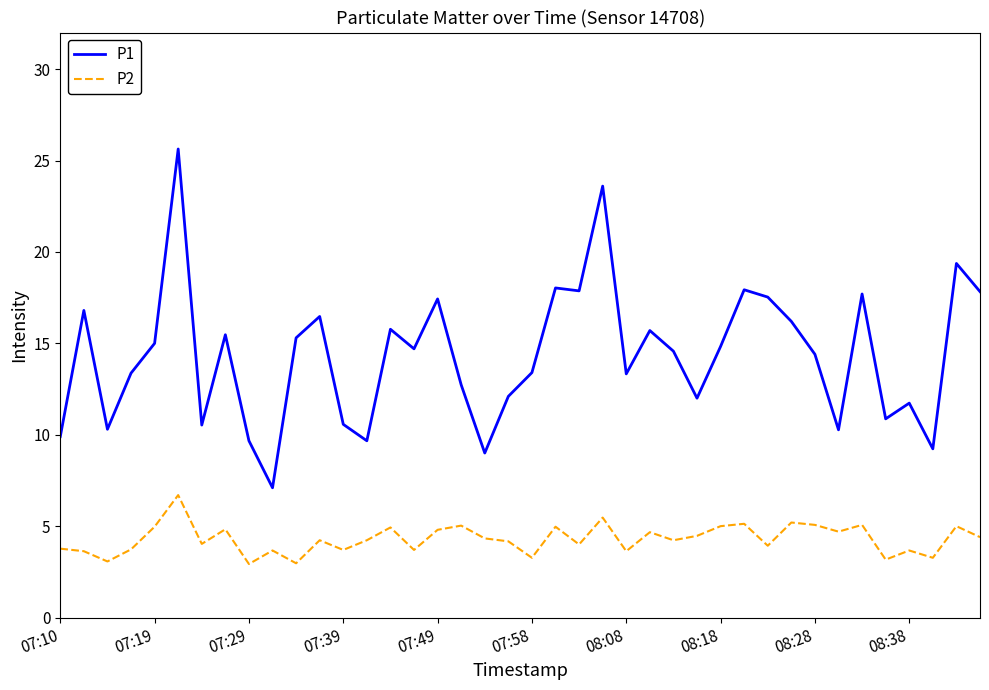

Does the chart have visible grid lines?

No